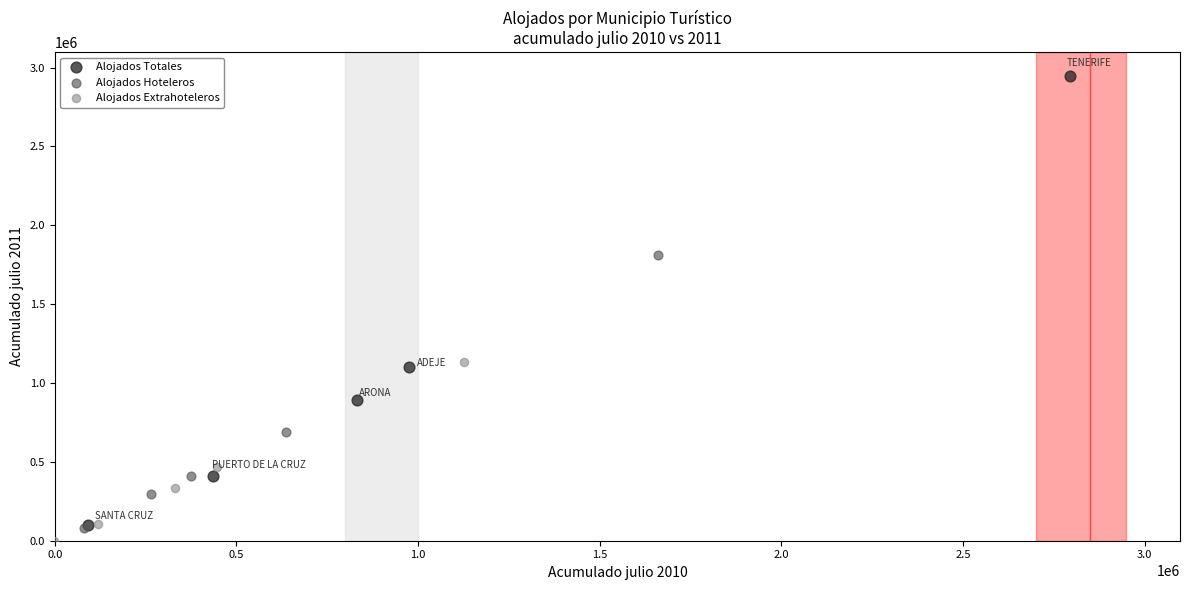

Which series contains the highest Y value?

Alojados Totales